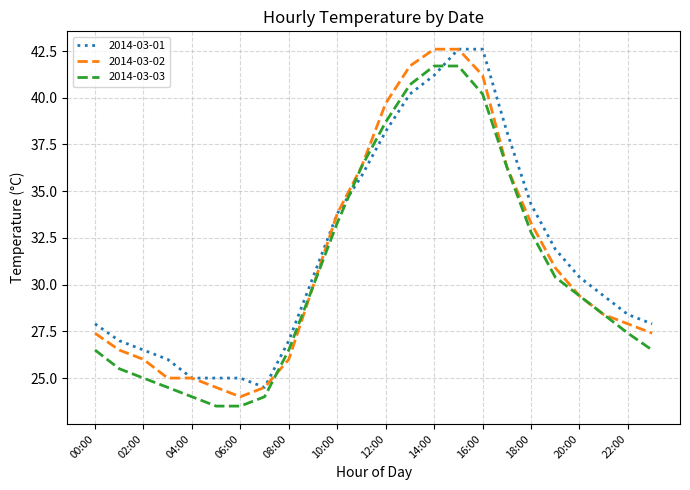

What is the greatest value displayed?

42.6